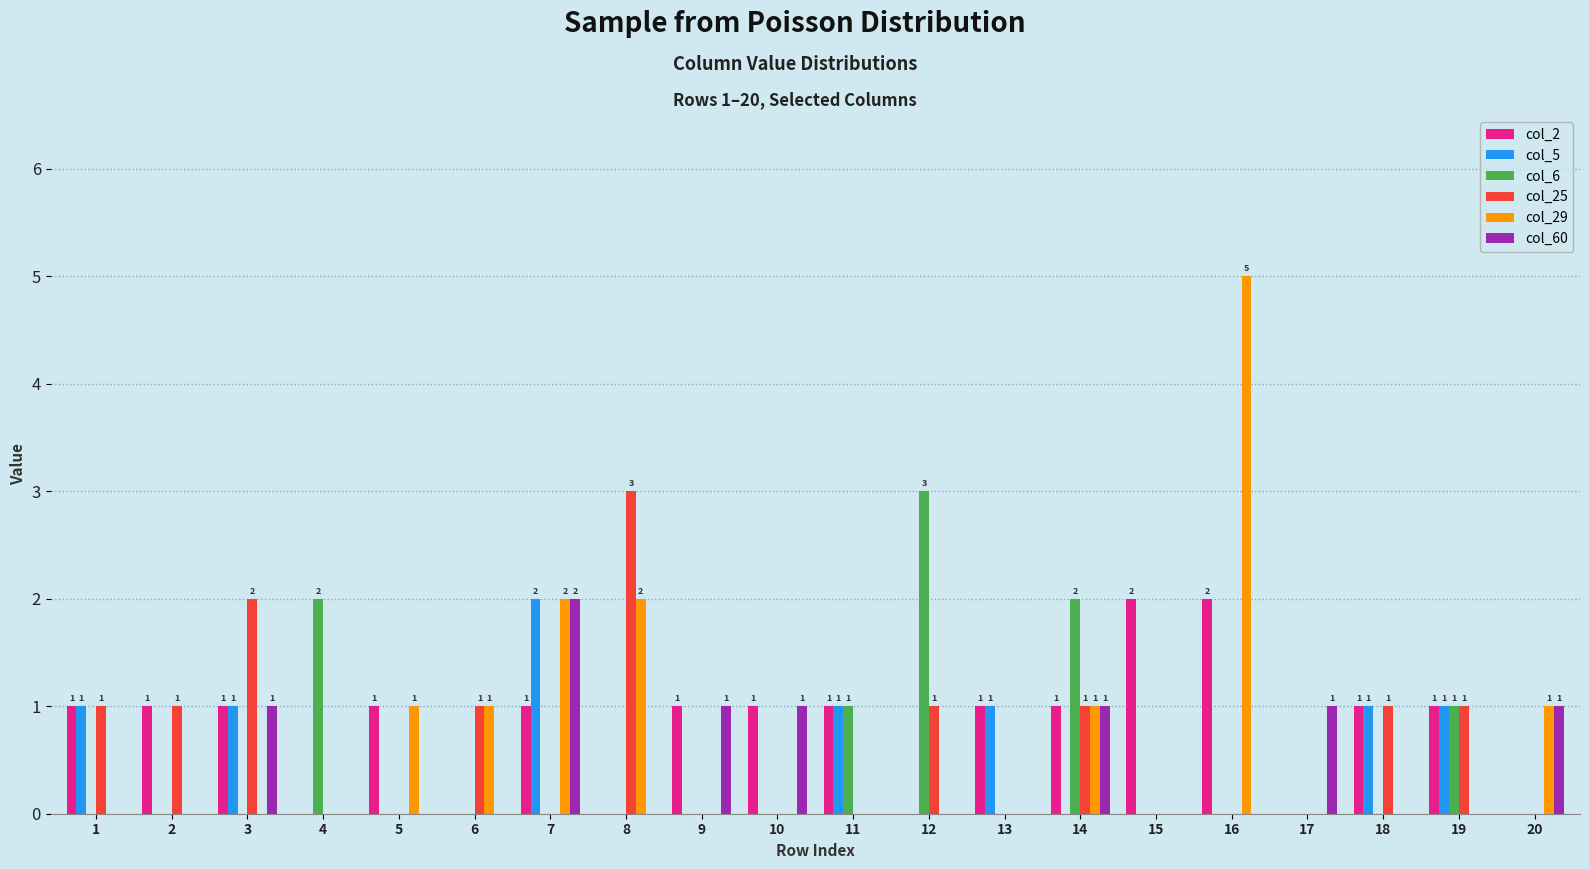

How many series are shown in this chart?

6